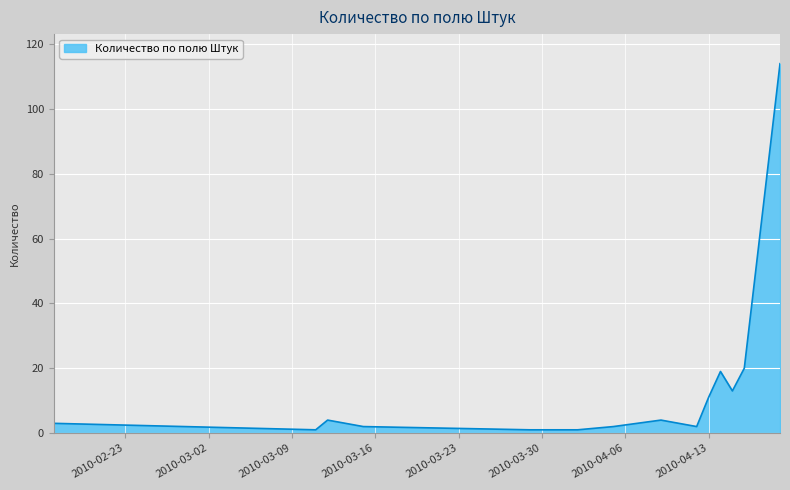

What is the maximum value shown in the chart?

114